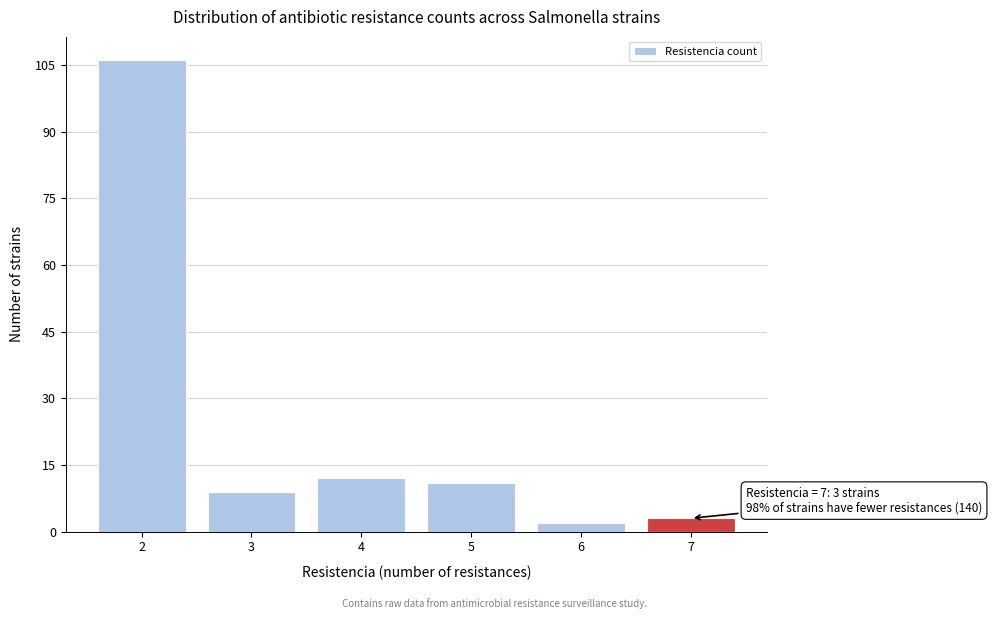

Reading left to right, list all the values displayed in this chart.

2=106	3=9	4=12	5=11	6=2	7=3